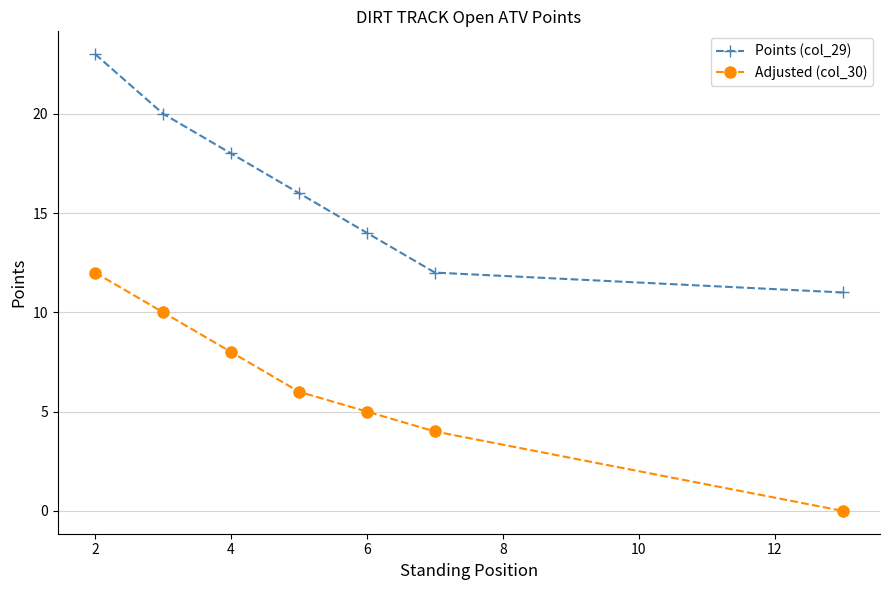

At how many categories does at least one series exceed 15?

4